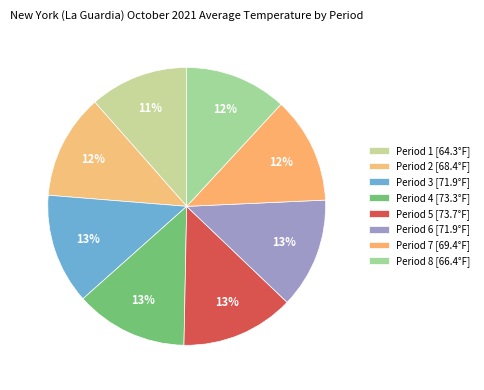

Rank the categories by value from highest to lowest.

Period 5, Period 4, Period 3, Period 6, Period 7, Period 2, Period 8, Period 1